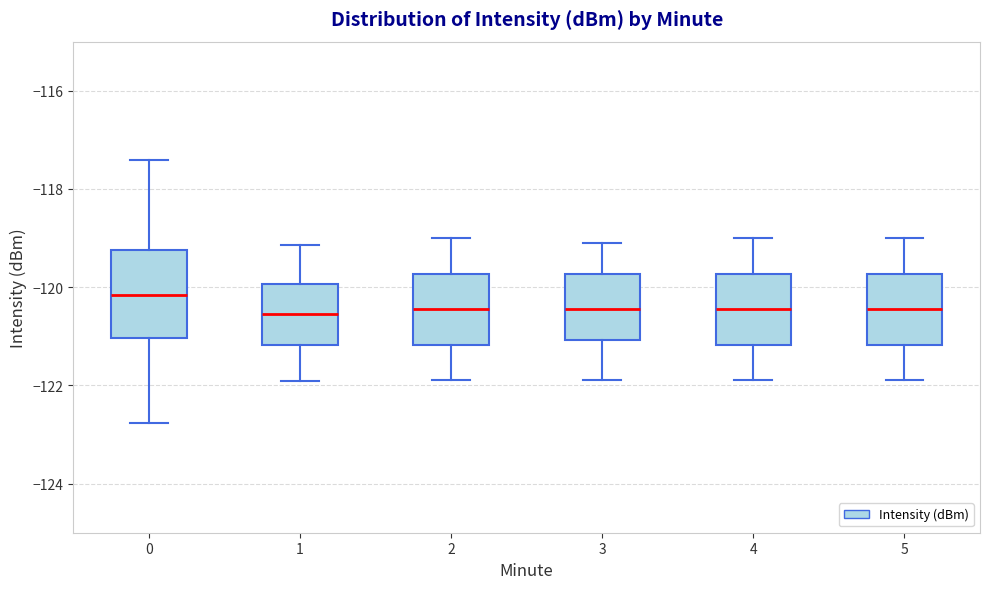

Which box is the tallest, from its lower edge to its upper edge?

0